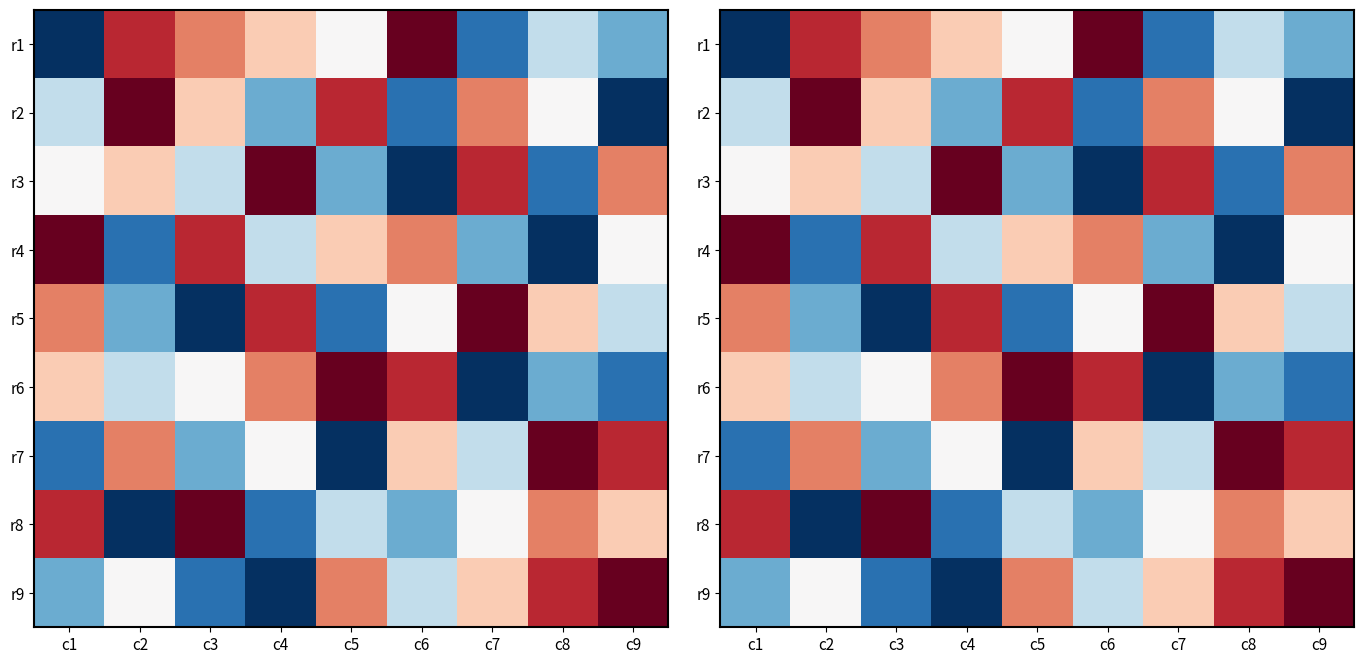

Rank the series by their maximum value, from lowest to highest.

r1, r2, r3, r4, r5, r6, r7, r8, r9